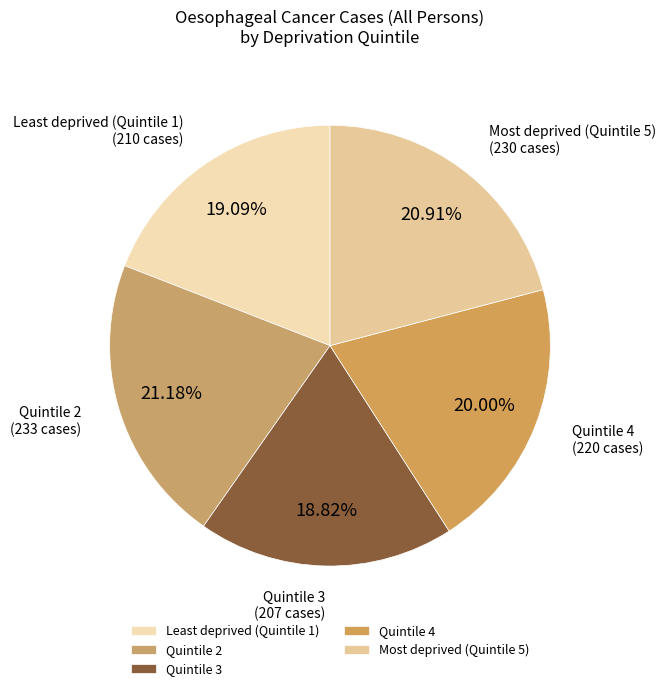

What is the ratio of the value at Quintile 3 to the value at Quintile 2?

0.9